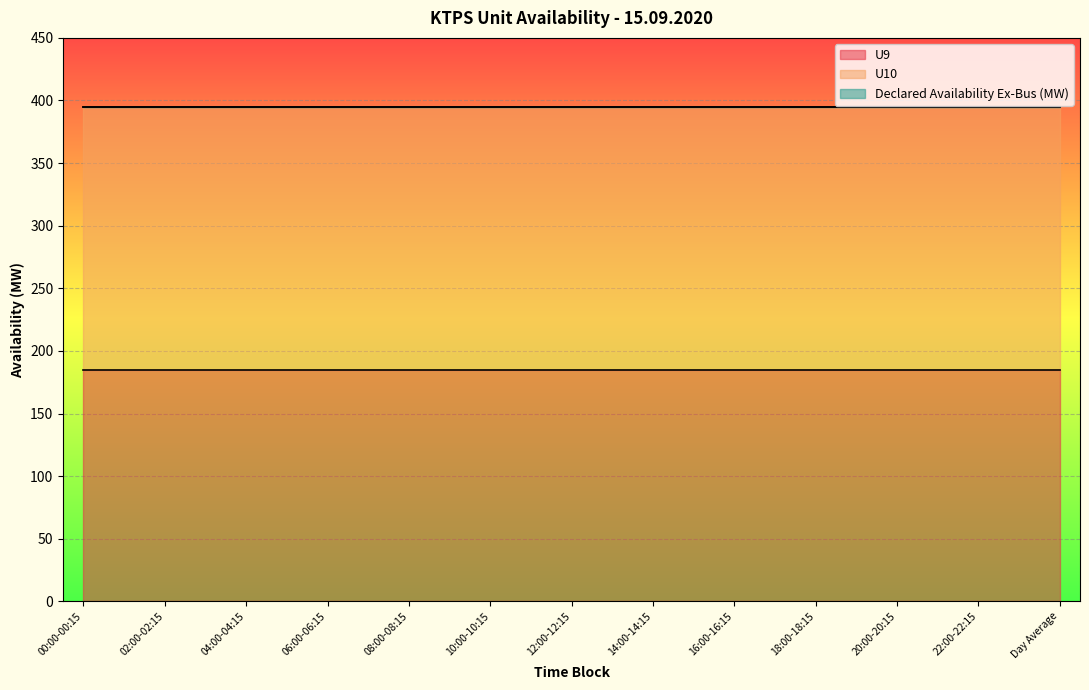

What is the approximate value of U10 at 03:00-03:15?

210